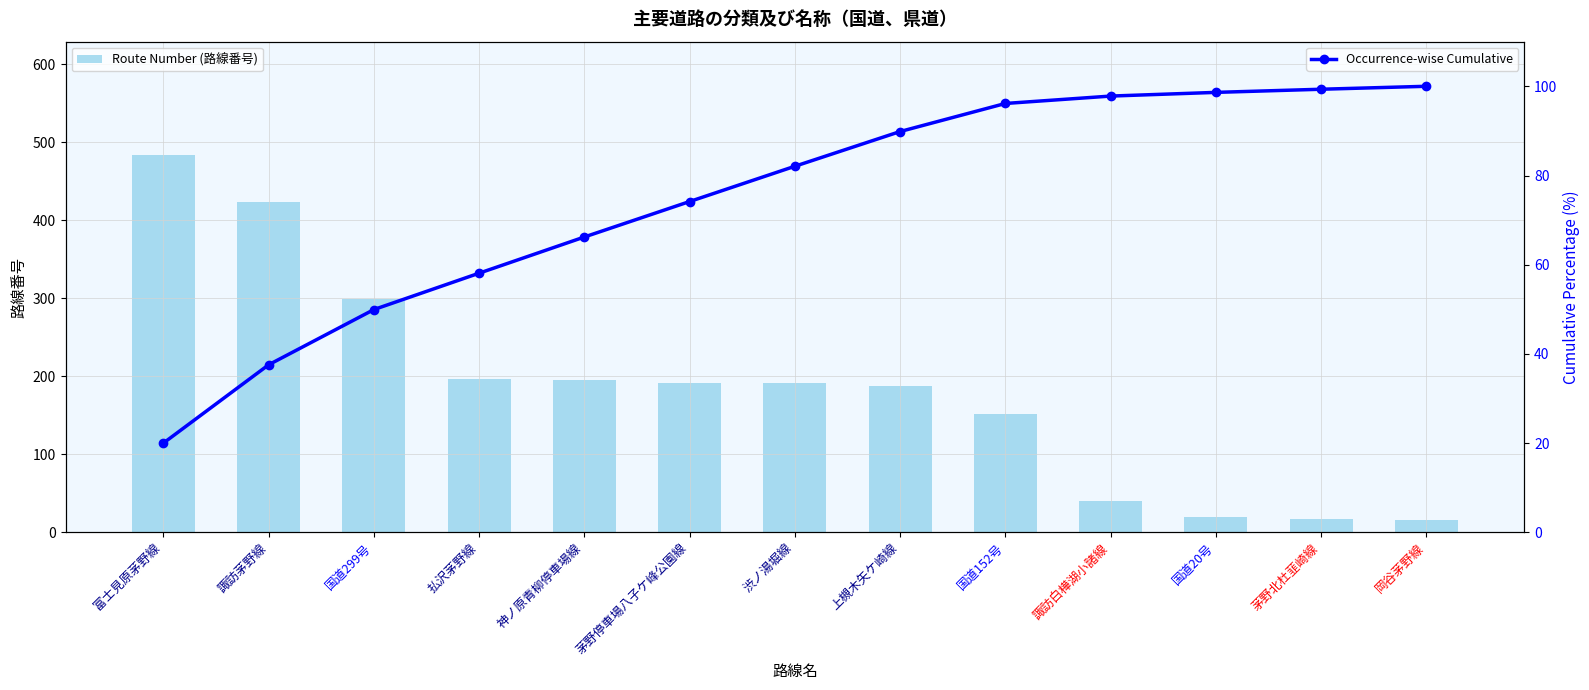

Rank the series by their maximum value, from lowest to highest.

Occurrence-wise Cumulative, Route Number (路線番号)